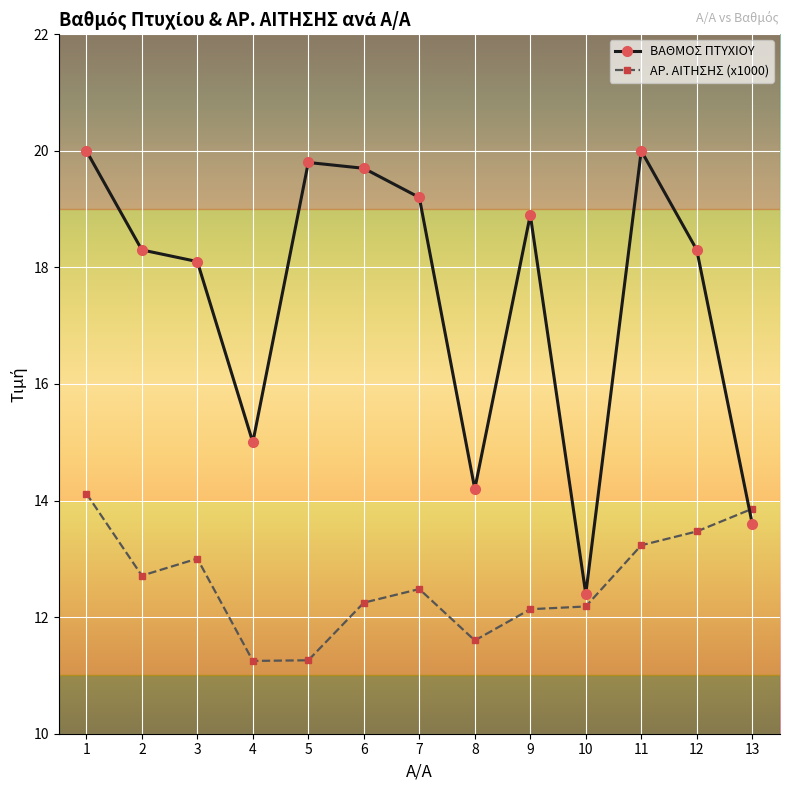

What is the spread (max minus min) of values at 4?

3.8